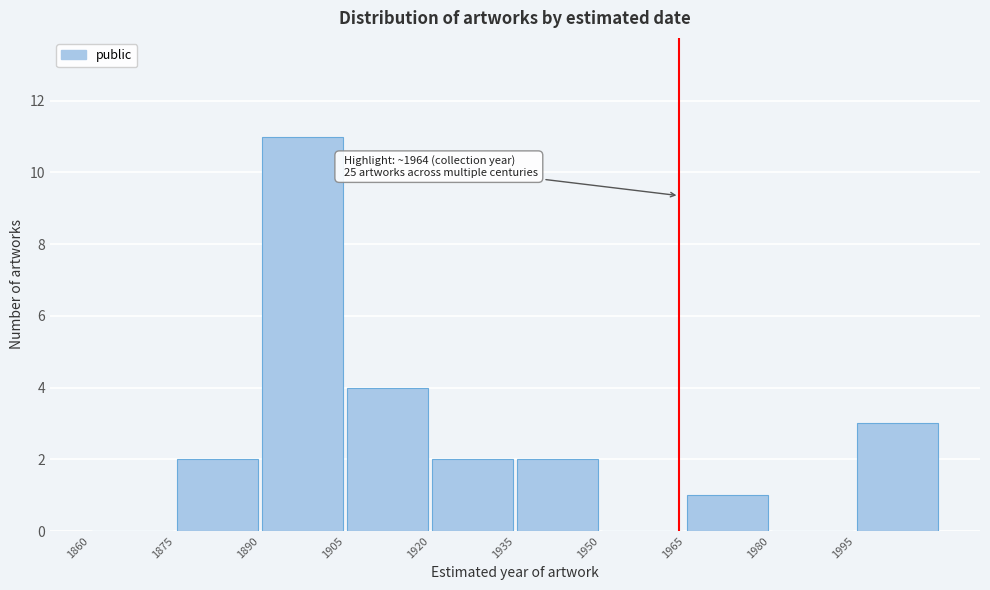

Which range on the x-axis has the tallest bar?

1890 to 1905